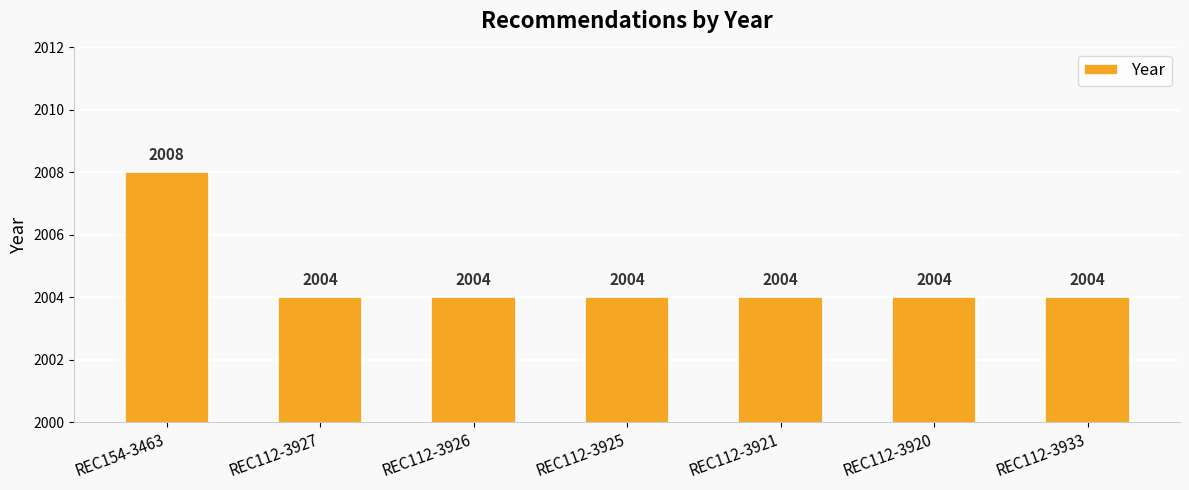

The chart shows a value of 963 at REC154-3463. True or false?

False